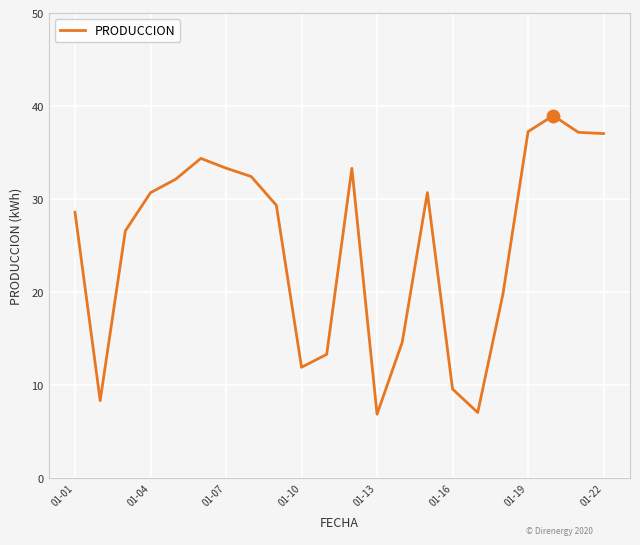

What is the maximum value shown in the chart?

39.0